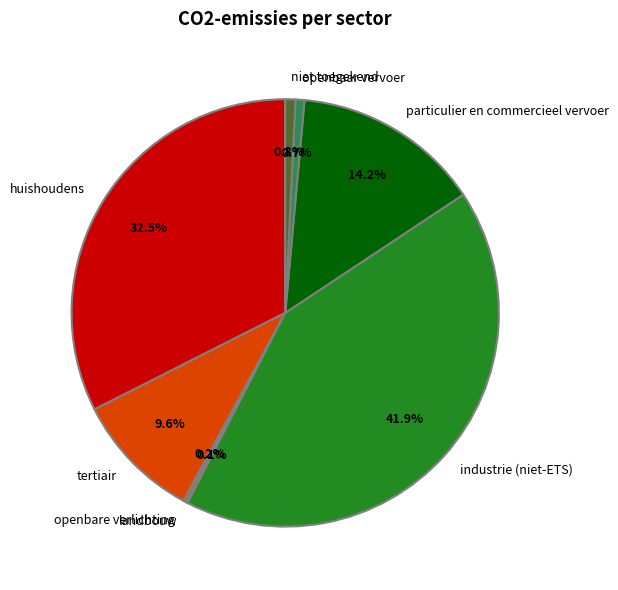

Is it true that tertiair is 24% of the pie?

False